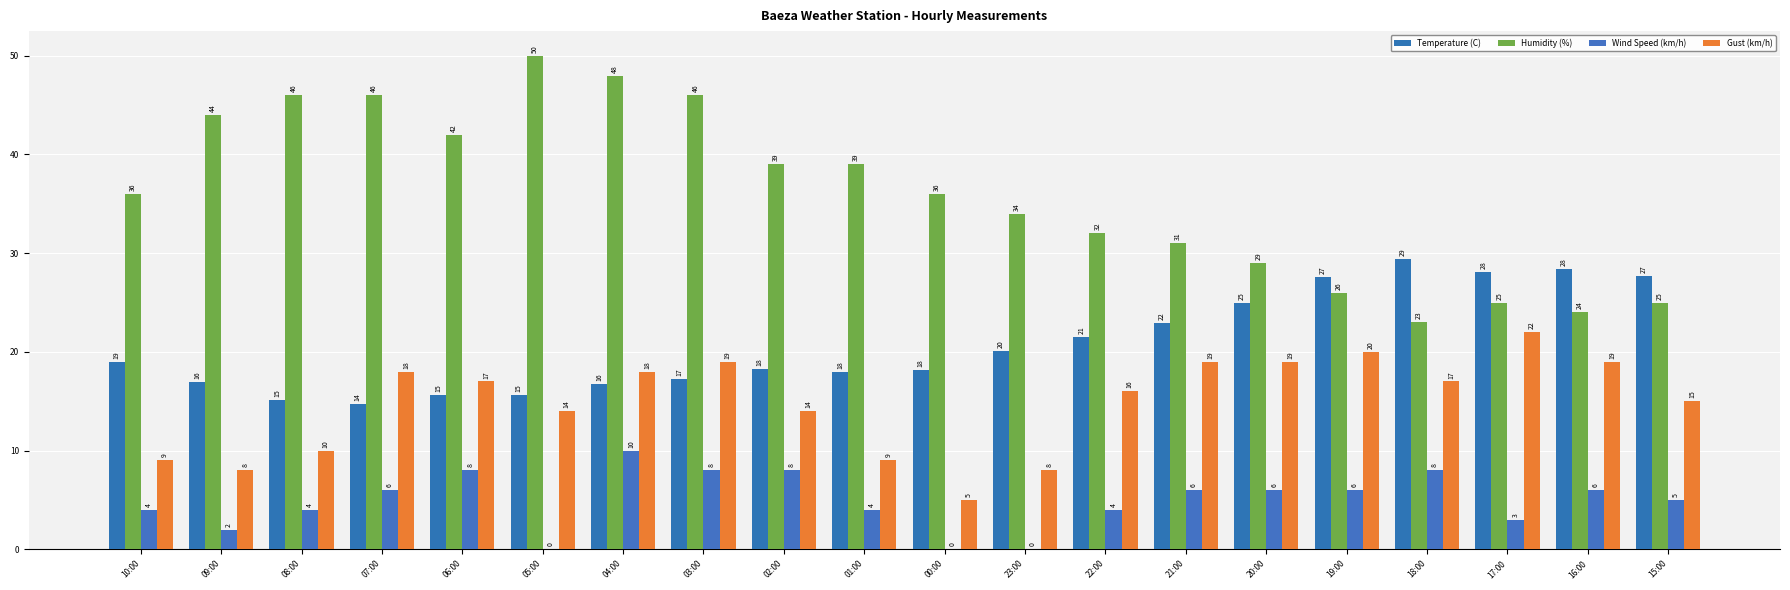

Count the number of categories in the chart.

20